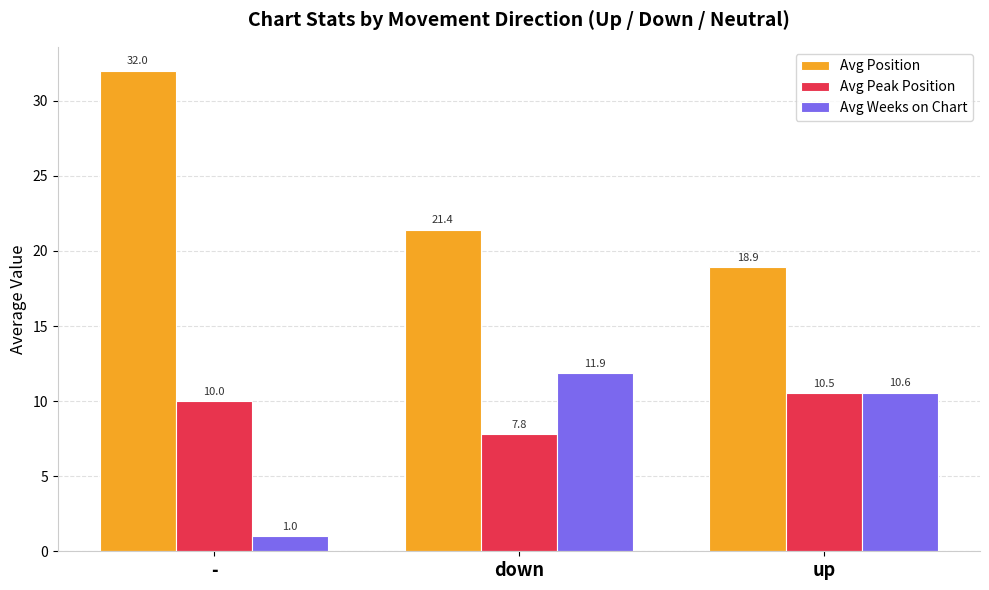

At which category does the chart reach its minimum across all series?

-